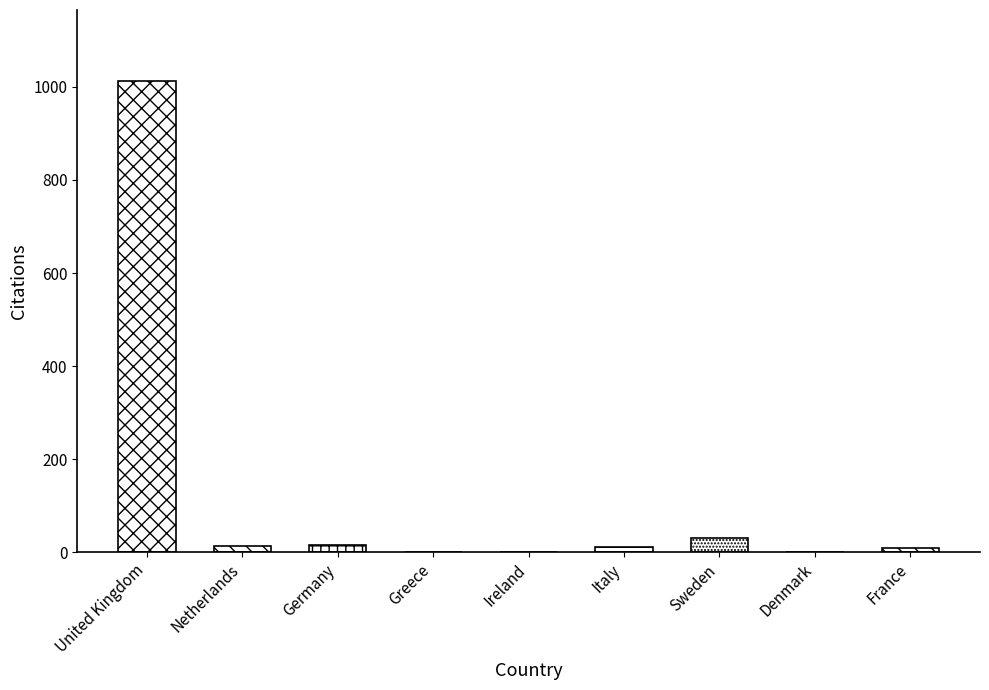

Read the value at Italy.

11